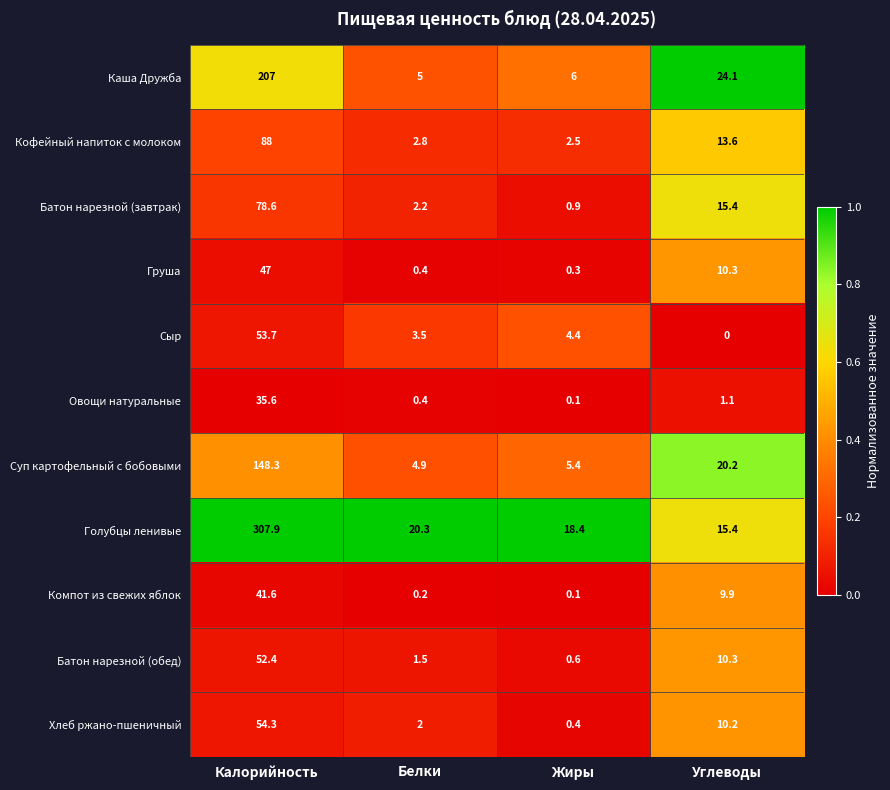

What is the difference between the highest and lowest values at Жиры?

18.3